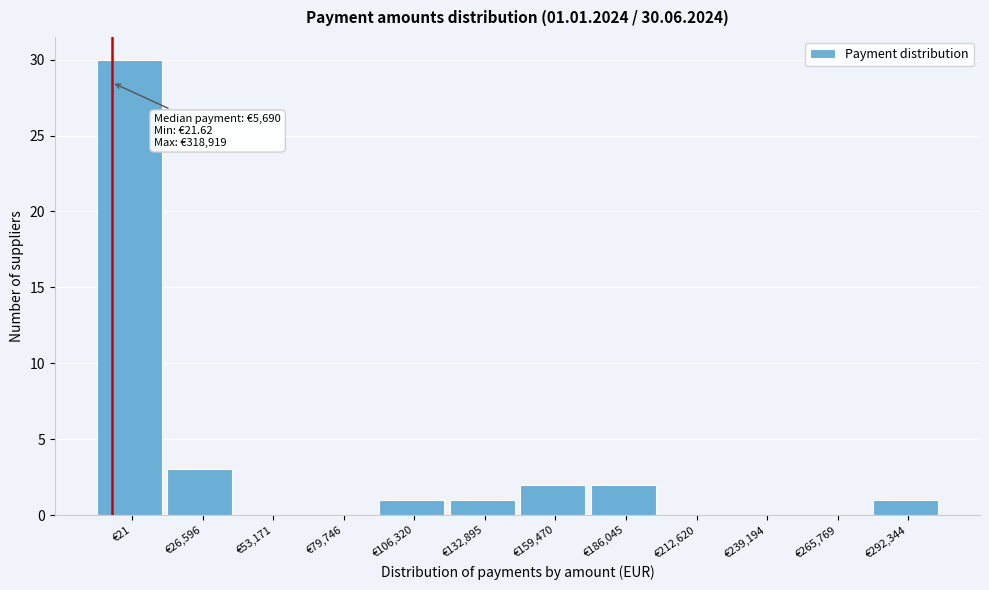

Reading left to right, what are all the values shown in this chart?

€21=30	€26,596=3	€53,171=0	€79,746=0	€106,320=1	€132,895=1	€159,470=2	€186,045=2	€212,620=0	€239,194=0	€265,769=0	€292,344=1